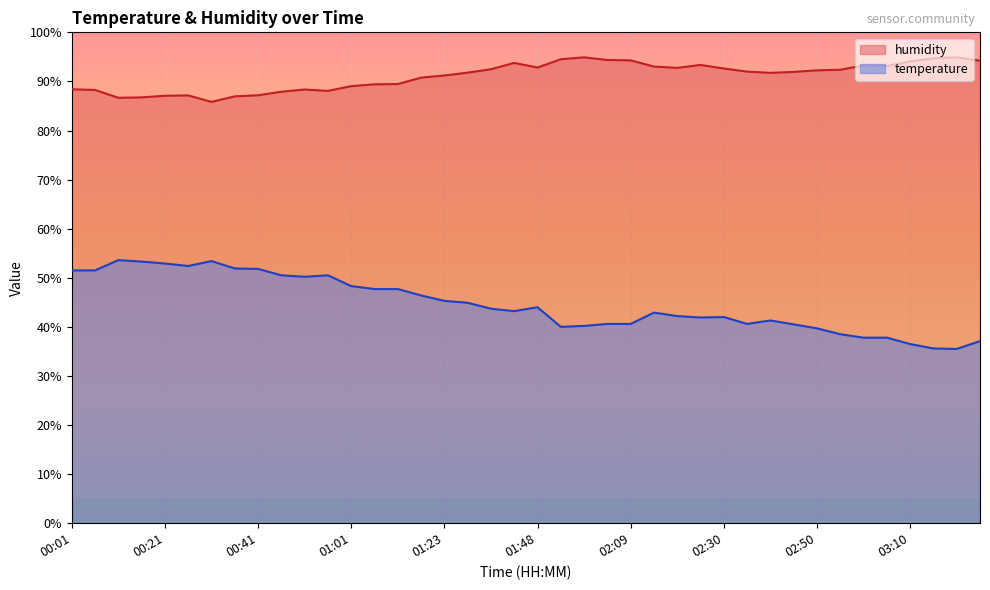

How many data points in humidity are above 92?

19